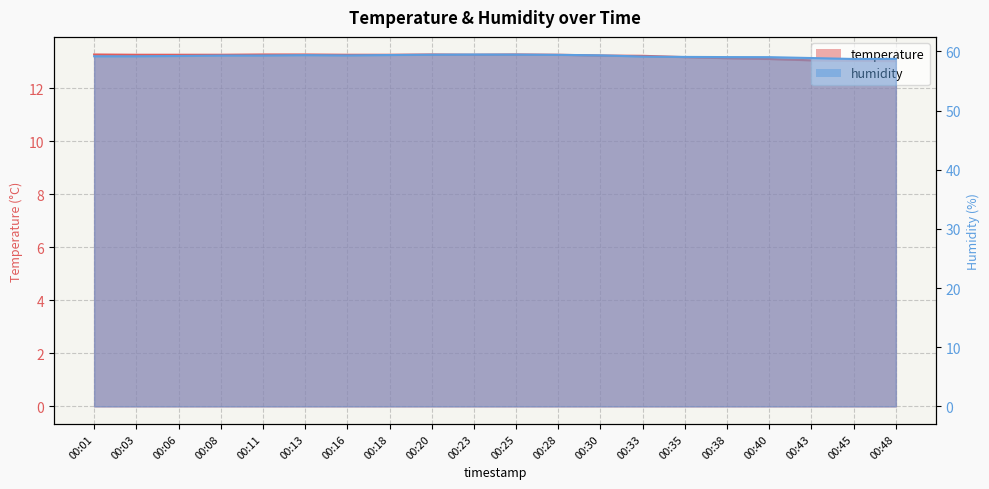

What is the spread (max minus min) of values at 00:23?

46.2